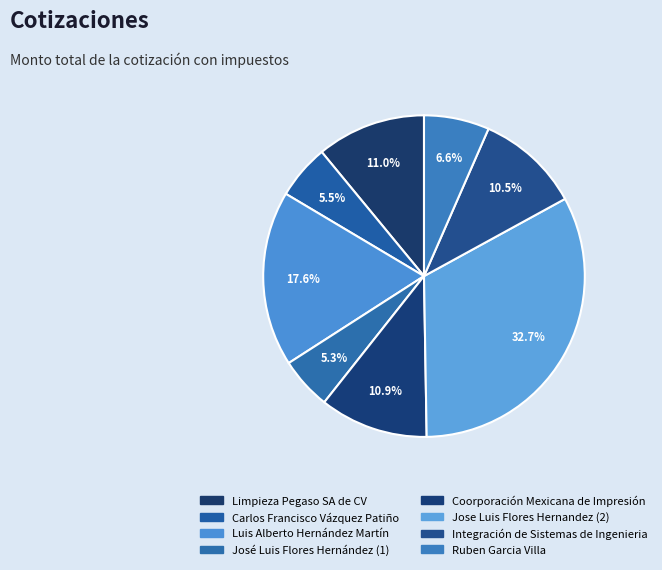

How many slices are in this pie chart?

8